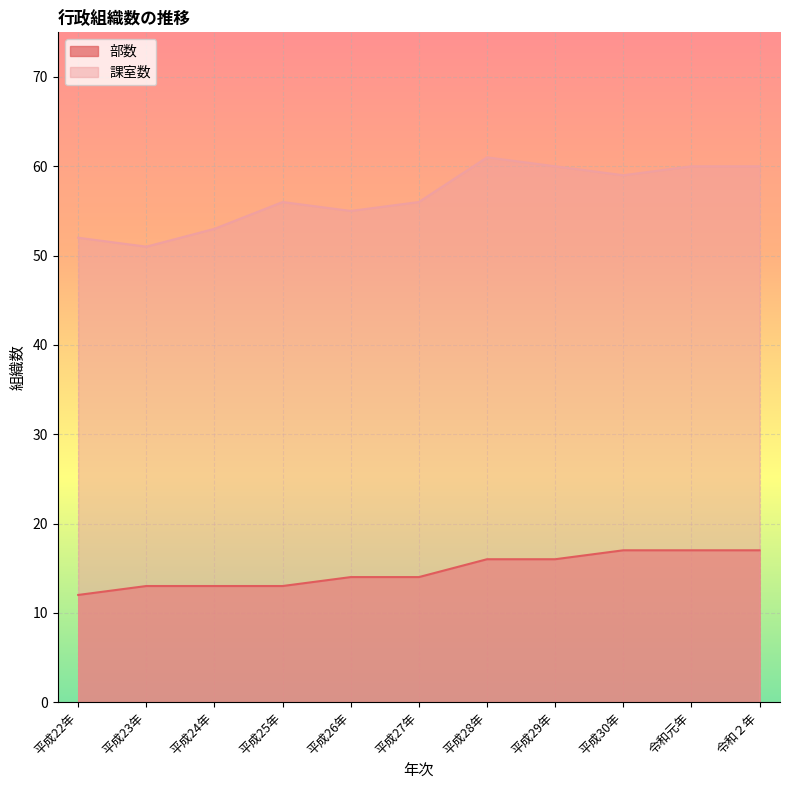

Count the number of categories in the chart.

11